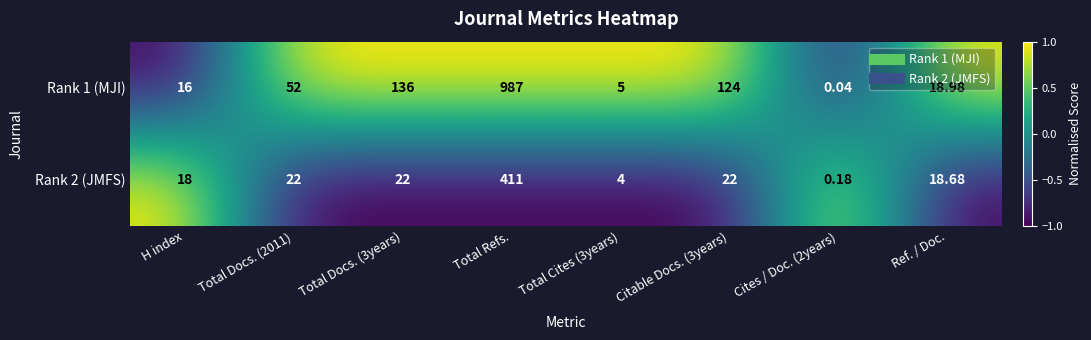

At which label does Rank 2 (JMFS) reach its peak?

Total Refs.